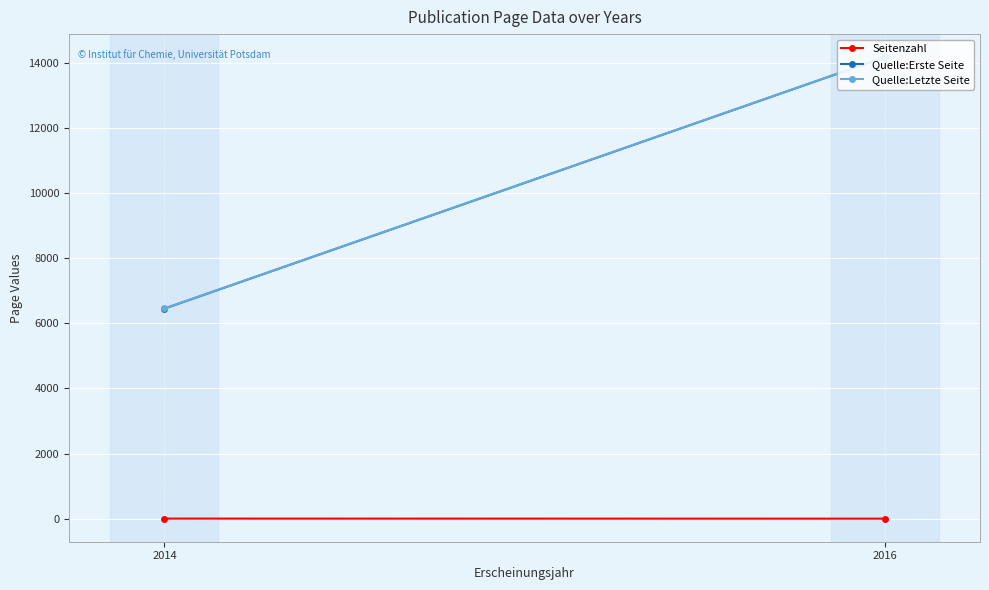

What is the highest value of the Quelle:Letzte Seite series?

14170